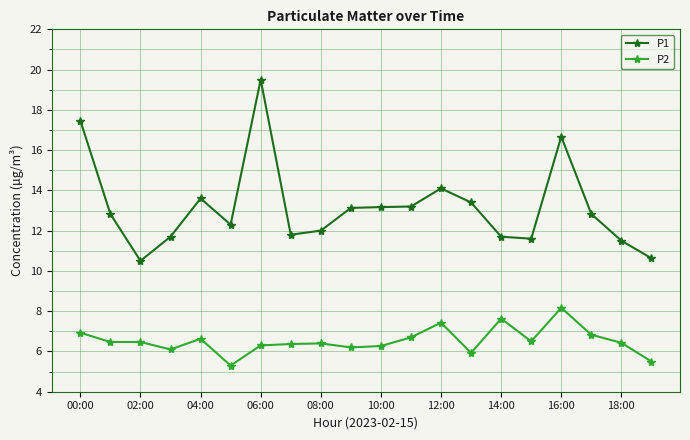

True or false: P1 has more than 1 interior local peaks.

True